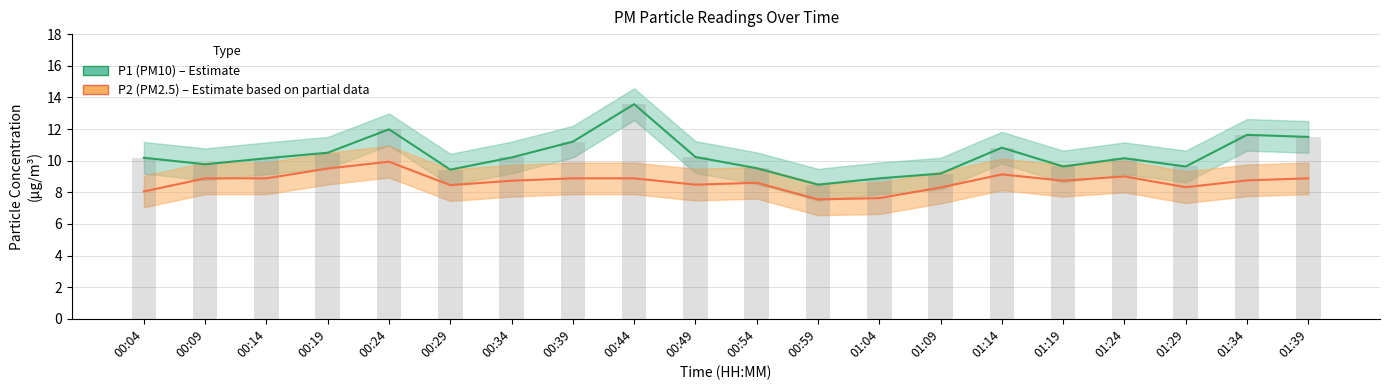

The P1 raw series shows 2.0 at 00:34. True or false?

False